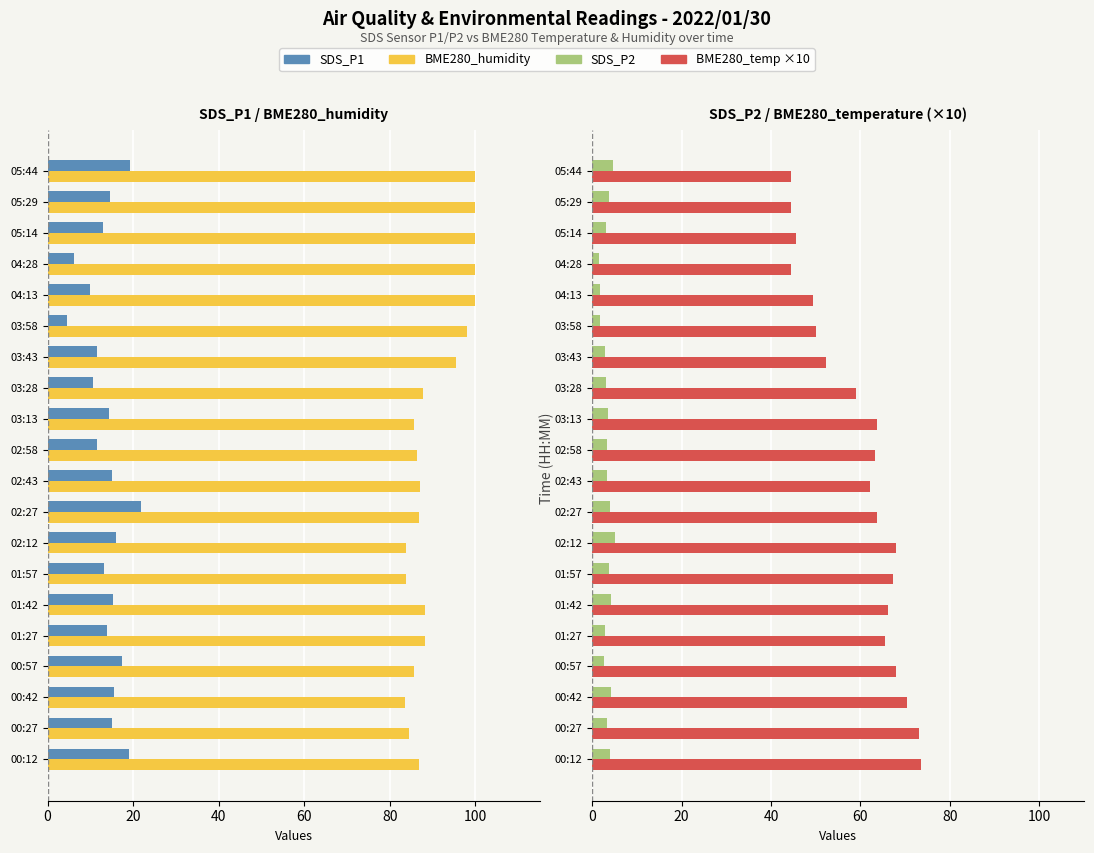

What is the label of the 10th bar from the right?

02:58